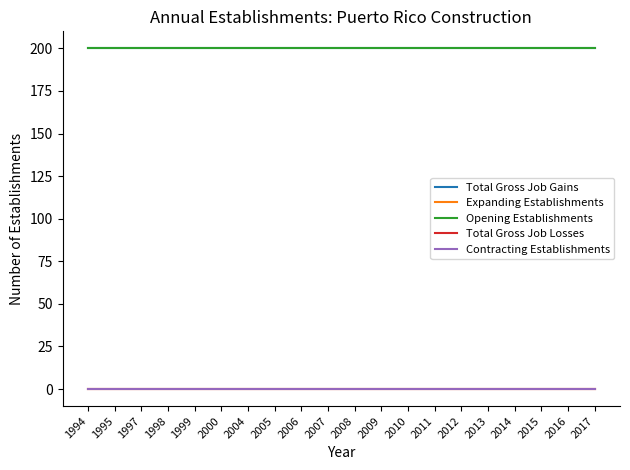

How many lines are shown in the chart?

5